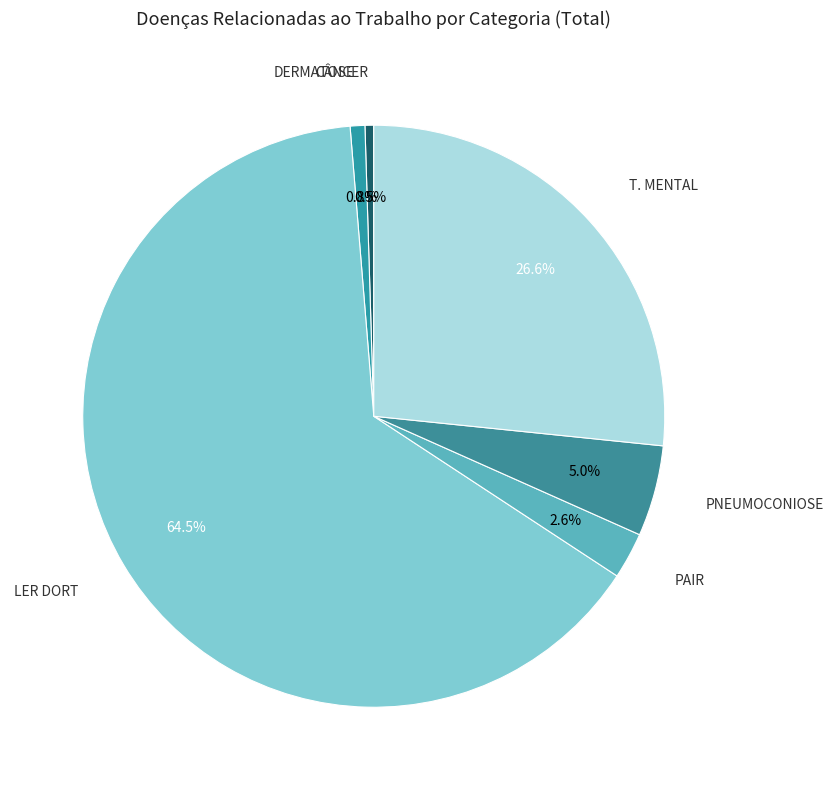

Combined, what portion of the pie is PAIR and DERMATOSE?

3.4%